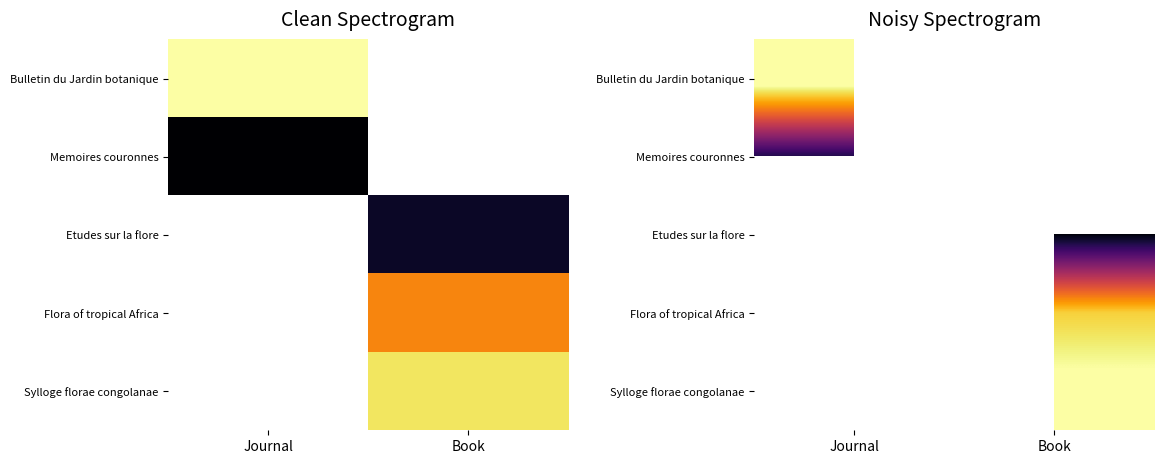

The value of Bulletin du Jardin botanique at Journal is 3207.0. True or false?

False